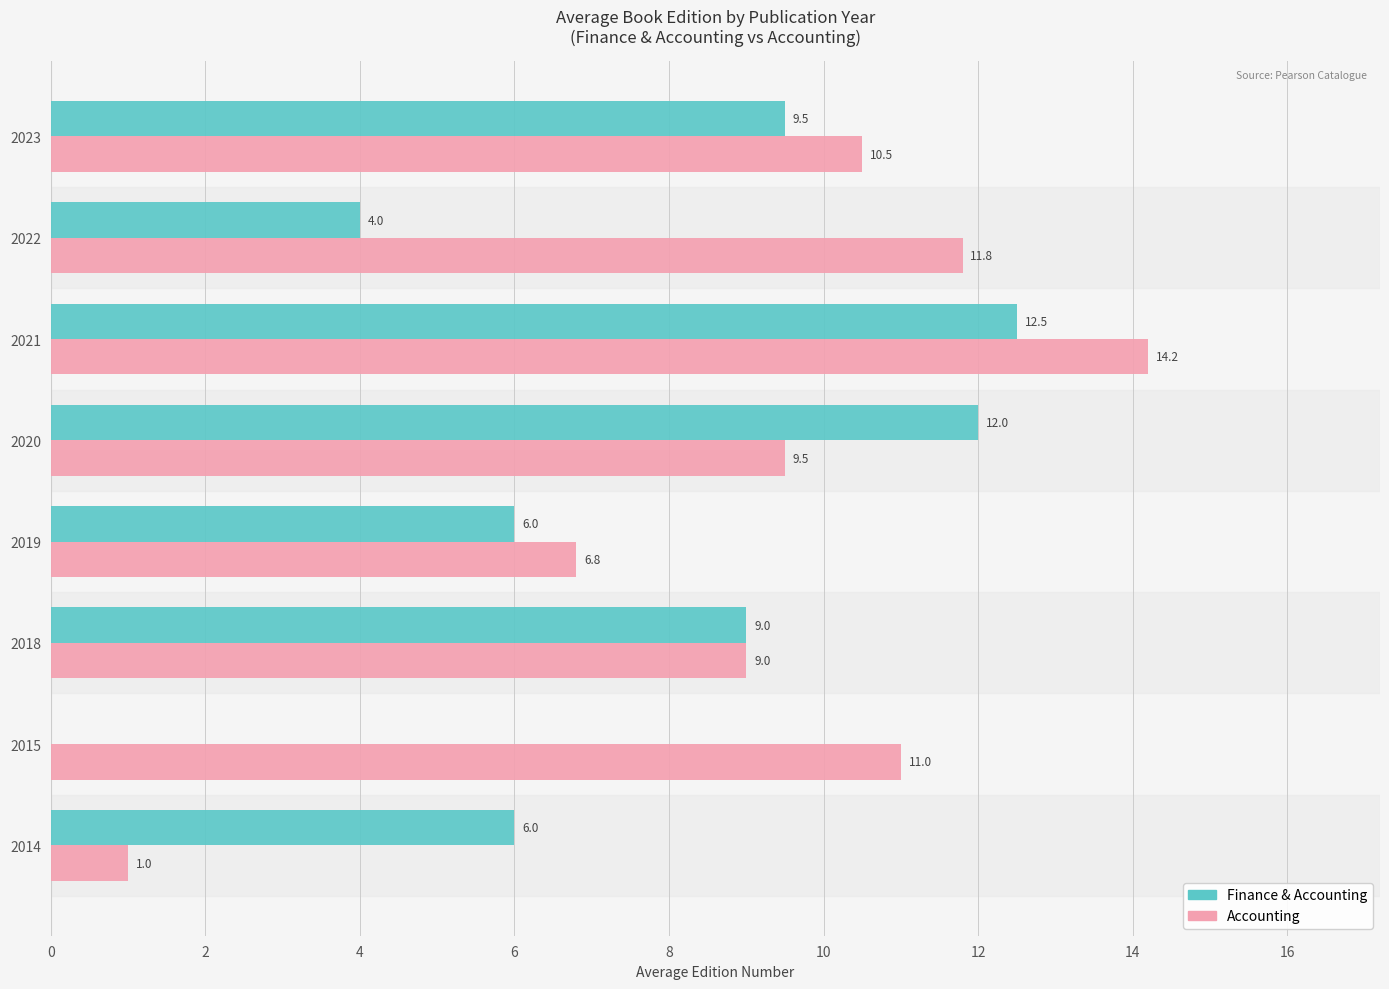

True or false: Finance & Accounting has a value of 4.0 at 2022.

True